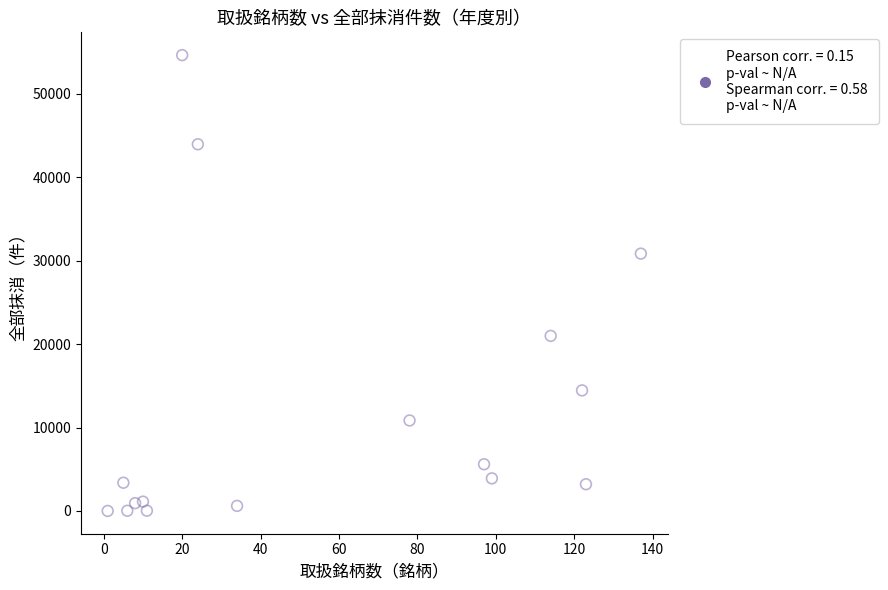

What is the range of X values (max minus min)?

136